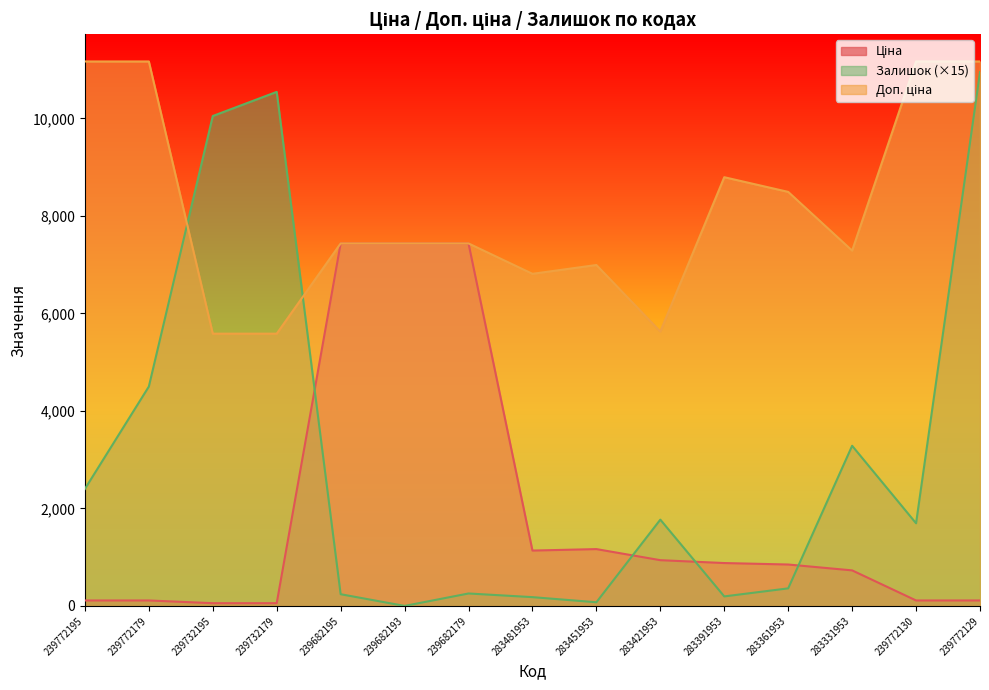

Read the Доп. ціна value at 239682193.

7436.2